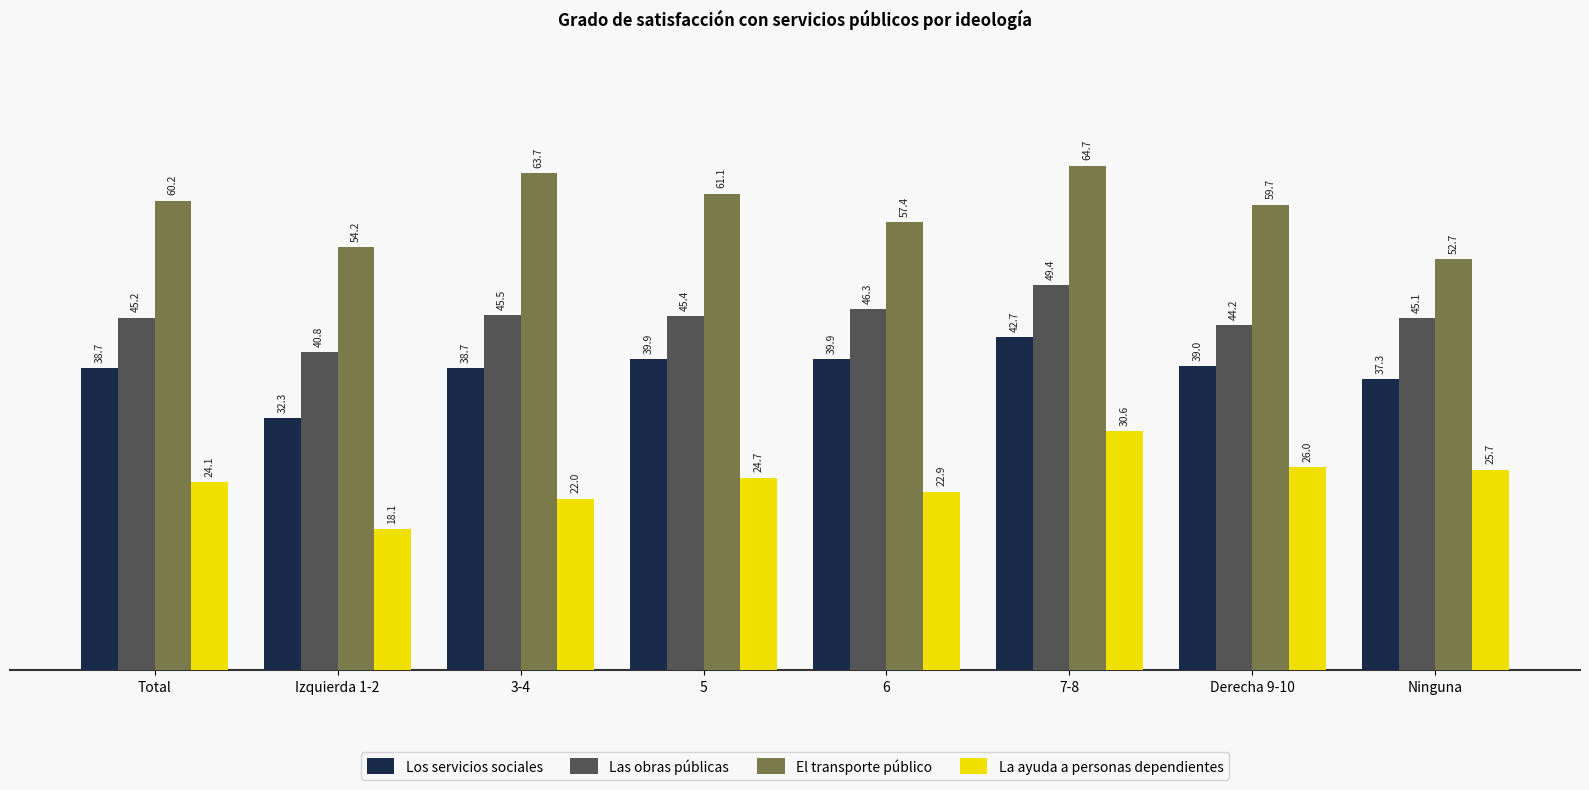

What is the spread (max minus min) of values at 5?

36.4